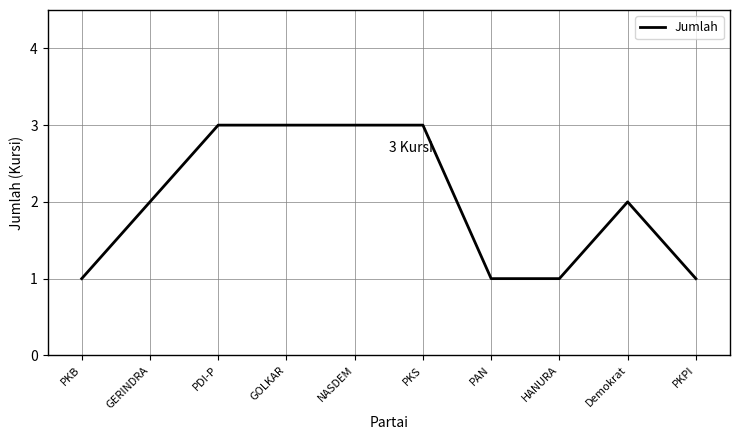

What position from the right is PAN?

4